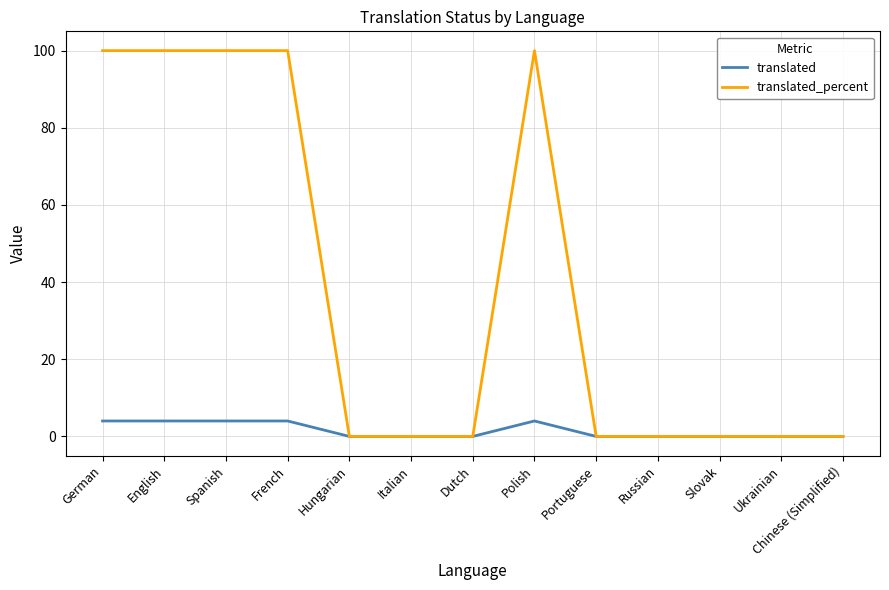

What position from the left is Chinese (Simplified)?

13